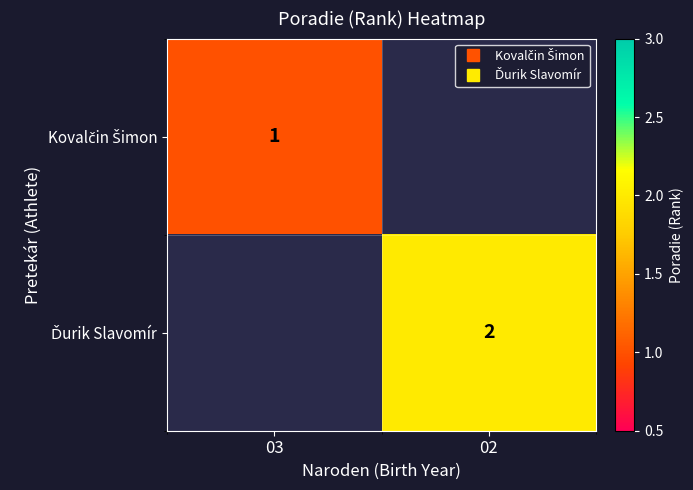

What is the difference between the highest and lowest values at 02?

2